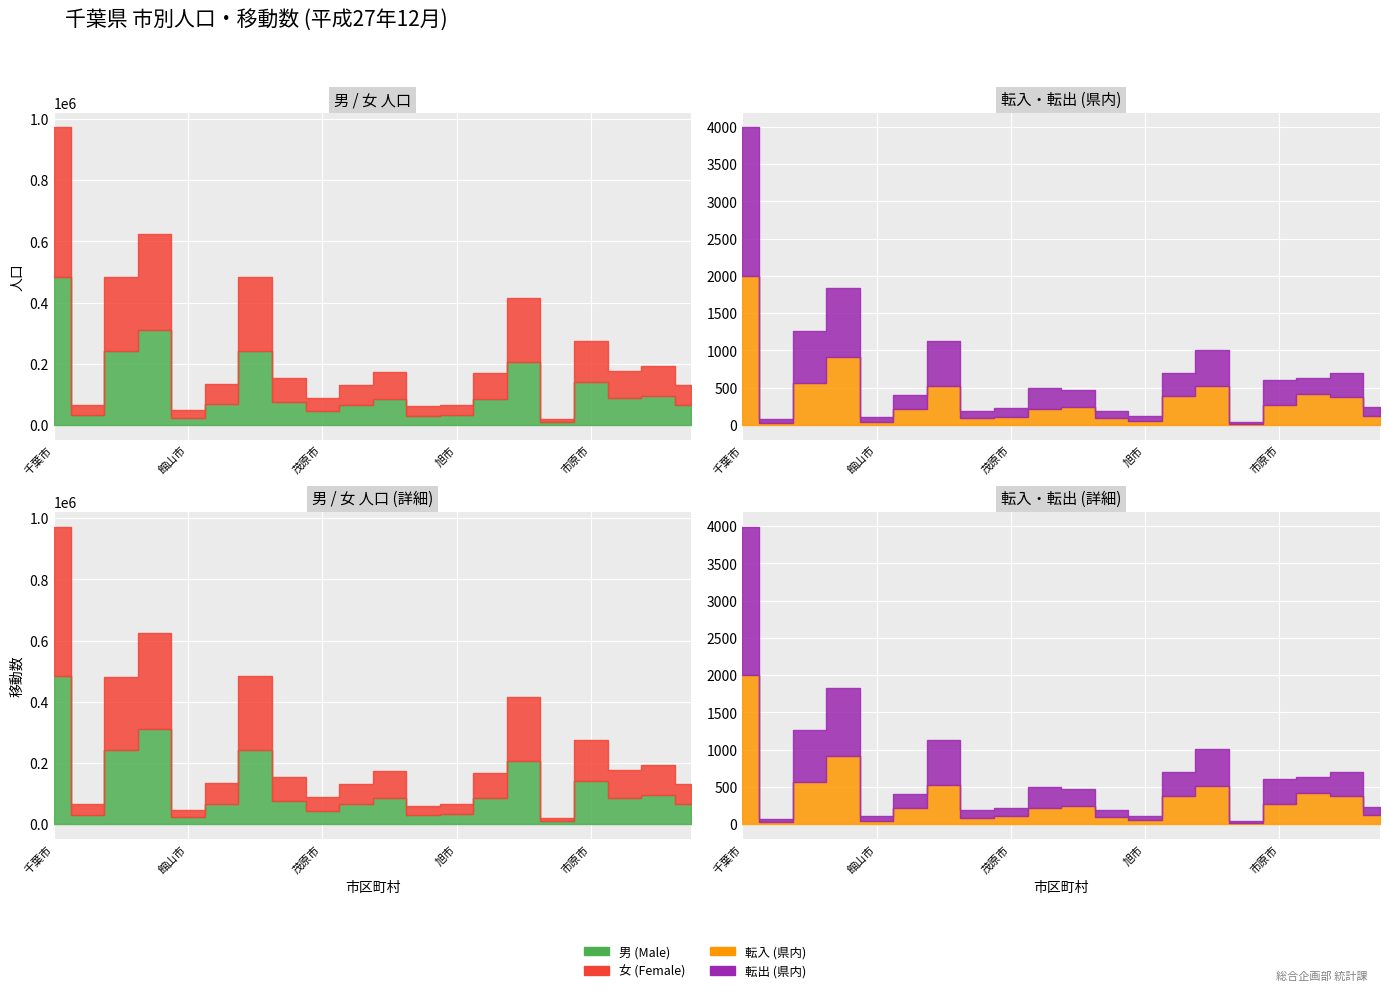

What is the total value across all series at 柏市?

415160